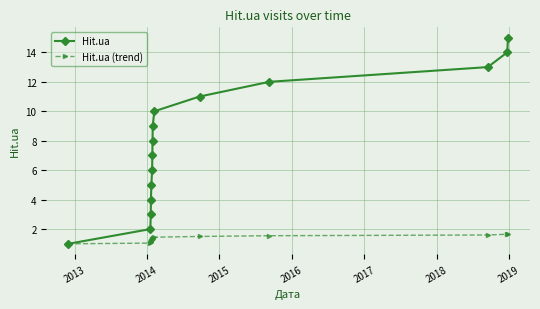

List the series in order of their peak value, highest first.

Hit.ua, Hit.ua (trend)